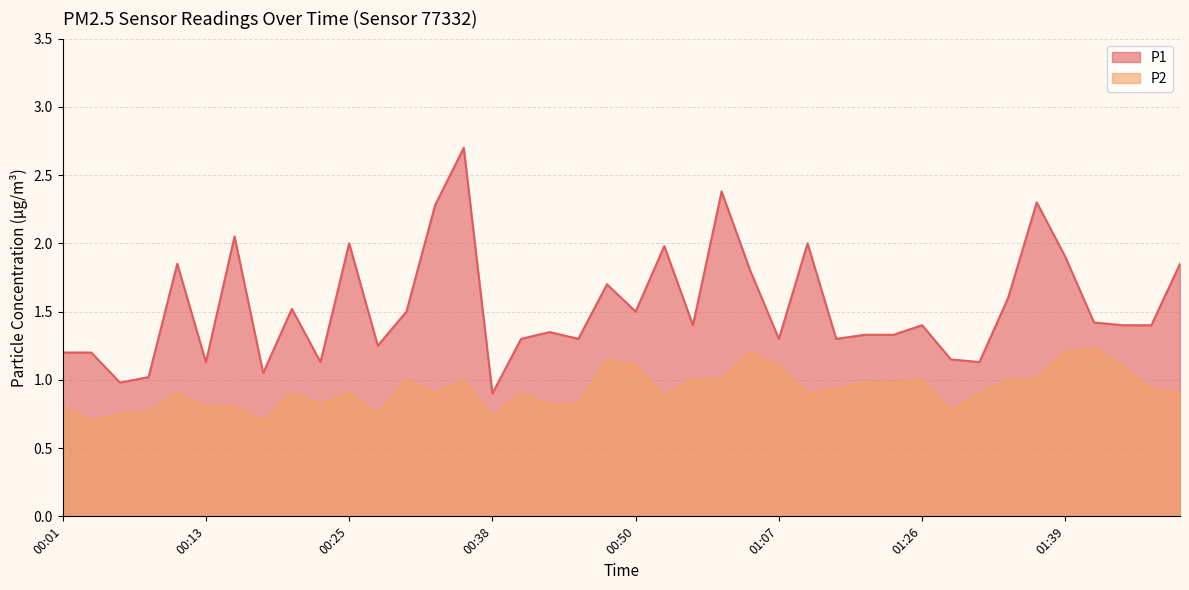

What is the sum of the P1 values at 01:26 and 01:34?

3.0